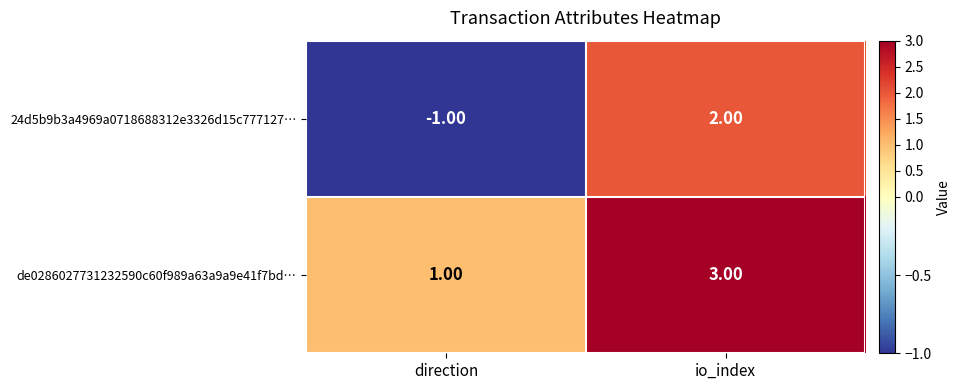

Where is de0286027731232590c60f989a63a9a9e41f7bd… nearest to the value 2?

direction